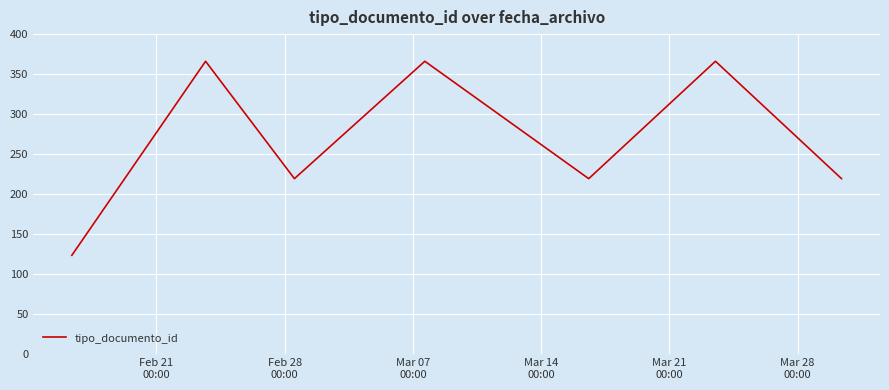

What is the maximum value shown in the chart?

366